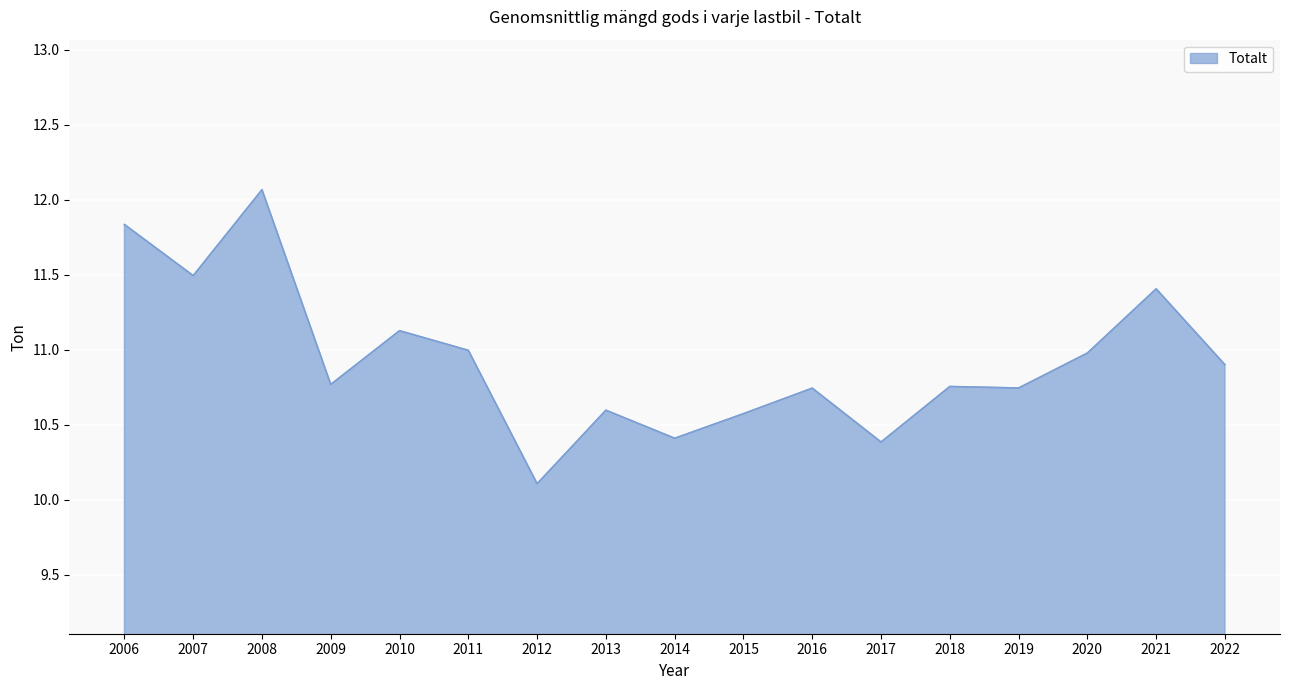

True or false: the data shows 10.6 at 2015.

True